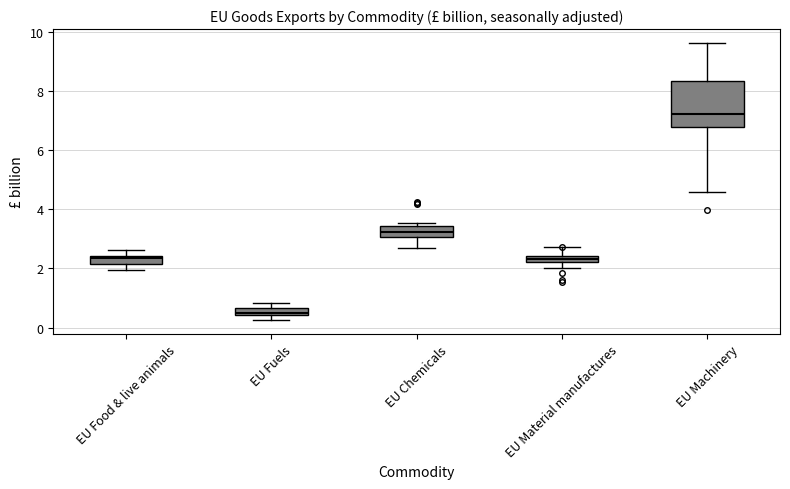

Which box's median line is the highest?

EU Machinery